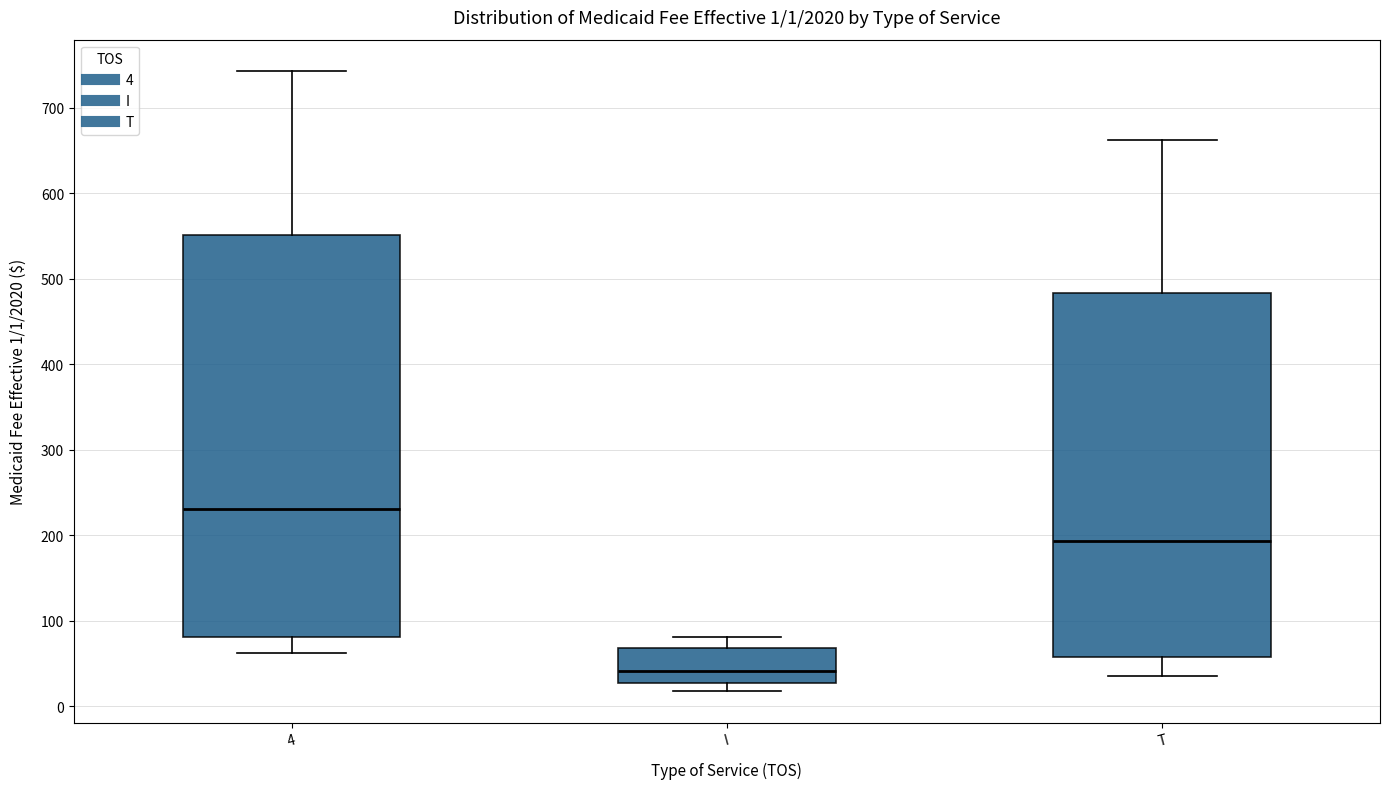

Comparing the boxes themselves (not the whiskers), which one is the tallest?

4